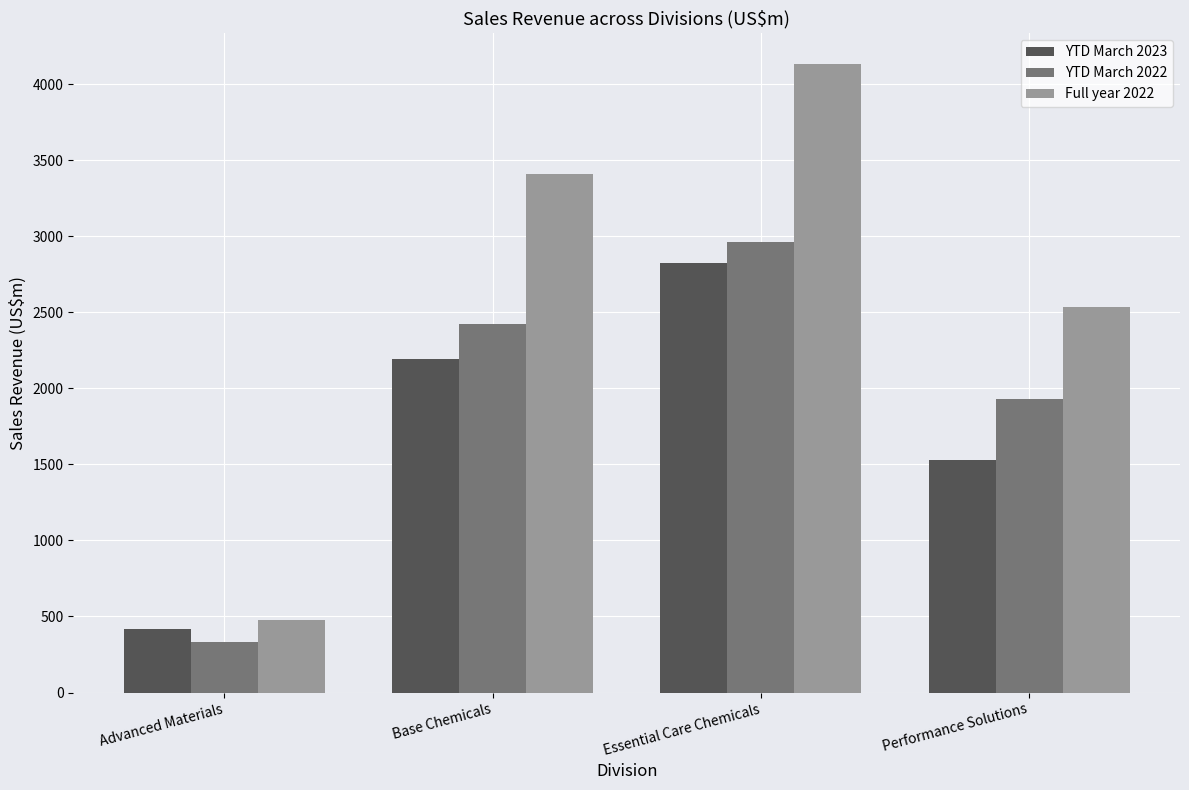

How many series are shown in this chart?

3